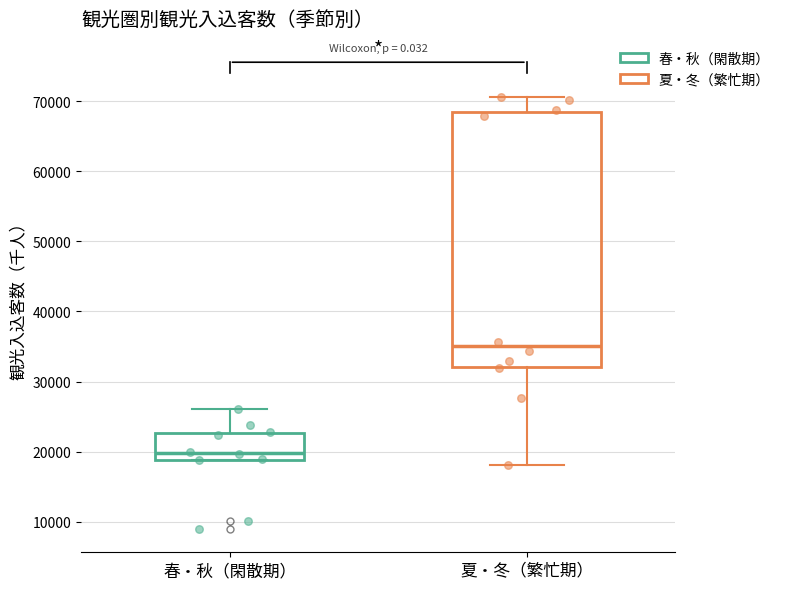

Where is the upper edge of the box for 春・秋（閑散期） on the y-axis? The values are not printed on the chart, so give them approximately, as read against the axis.

23000